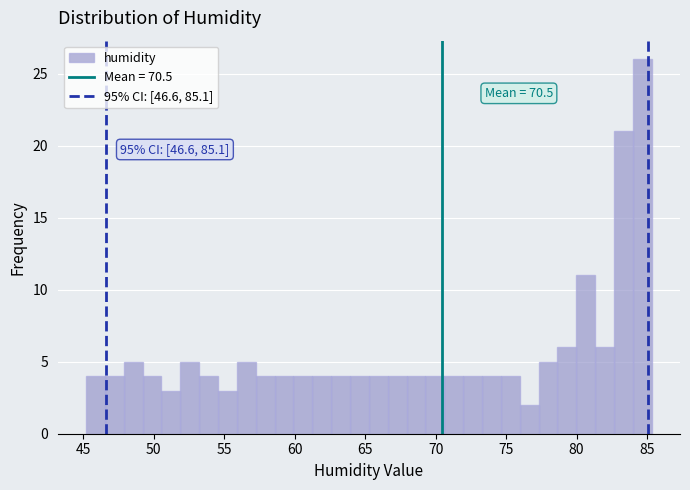

Around what value on the x-axis is the tallest bar? Give the approximate position of its centre, as read against the axis.

84.5